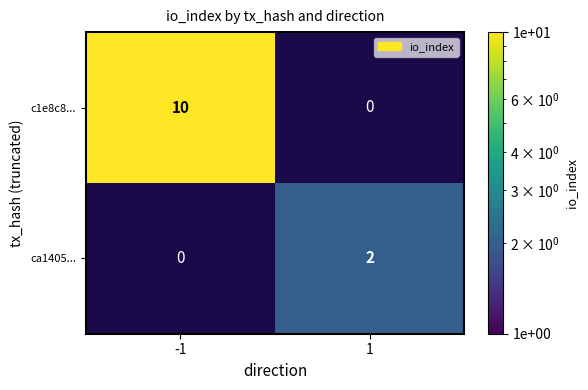

The value of ca1405... at 1 is 1. True or false?

False